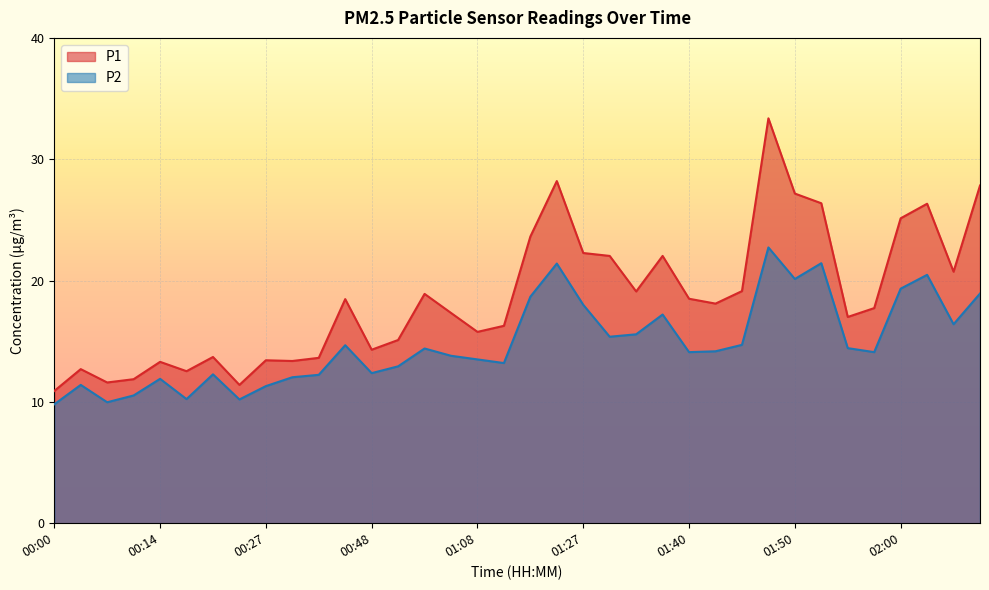

Where does the P1 series first go above 18?

00:46